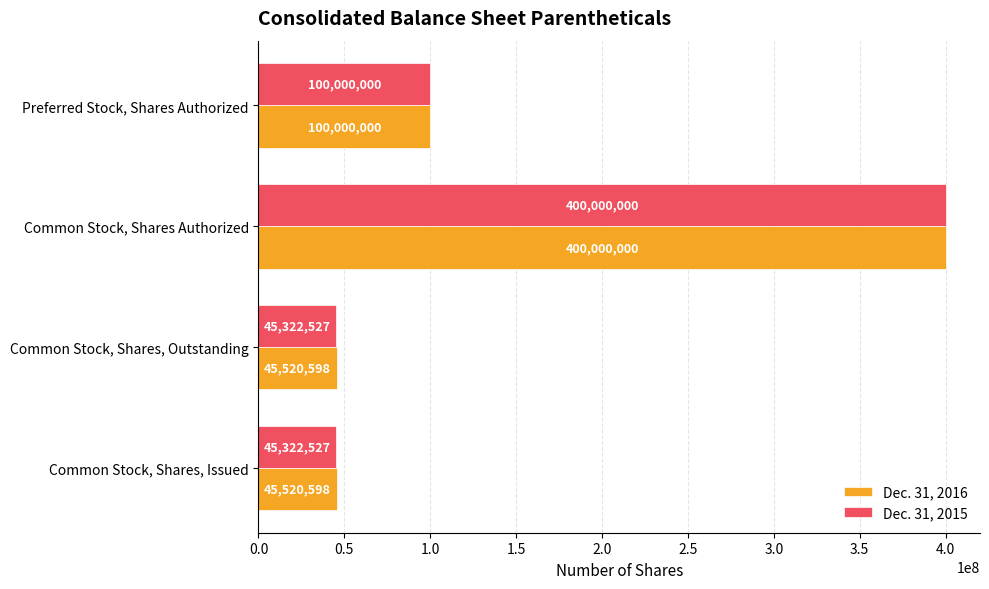

Rank the series at Common Stock, Shares, Issued from highest to lowest value.

Dec. 31, 2016, Dec. 31, 2015